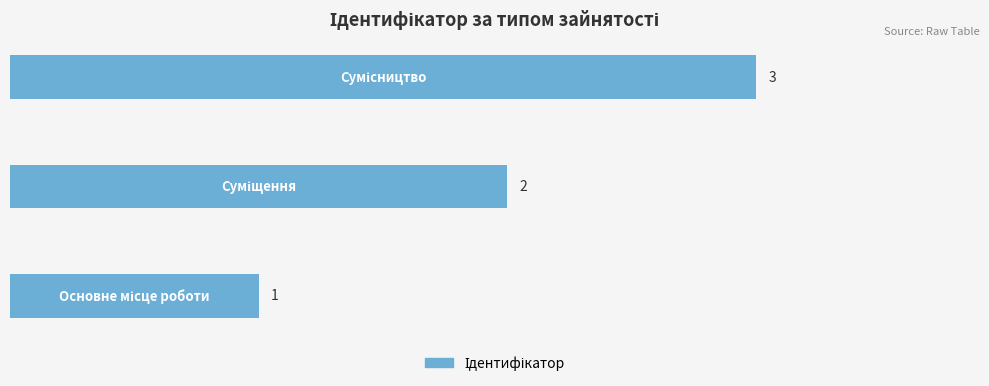

How many values are between 1 and 3?

3